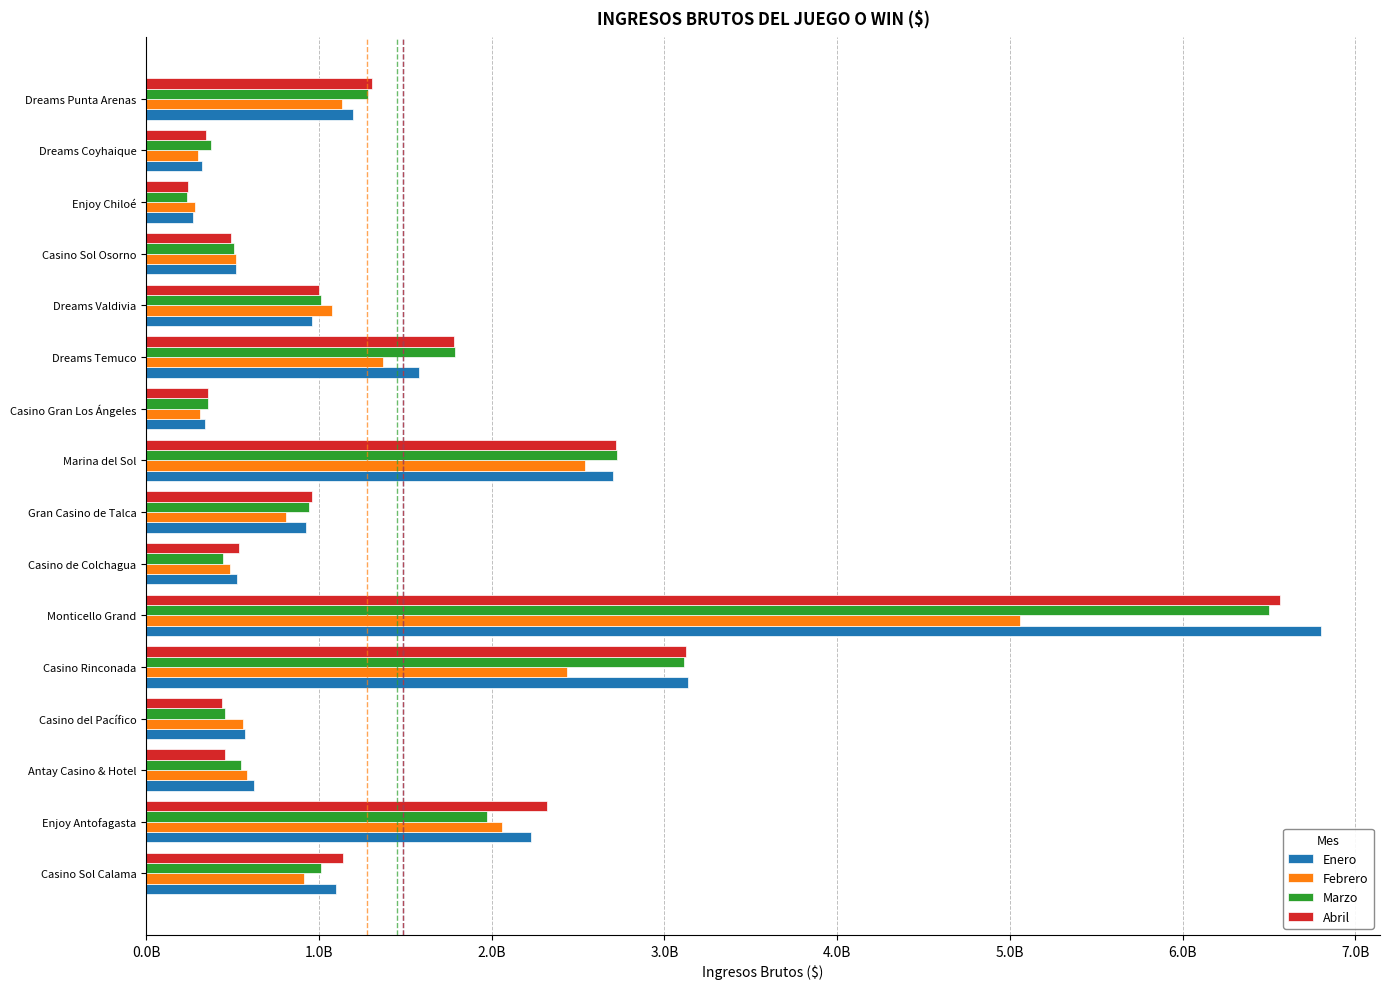

What is the minimum value shown in the chart?

237517422